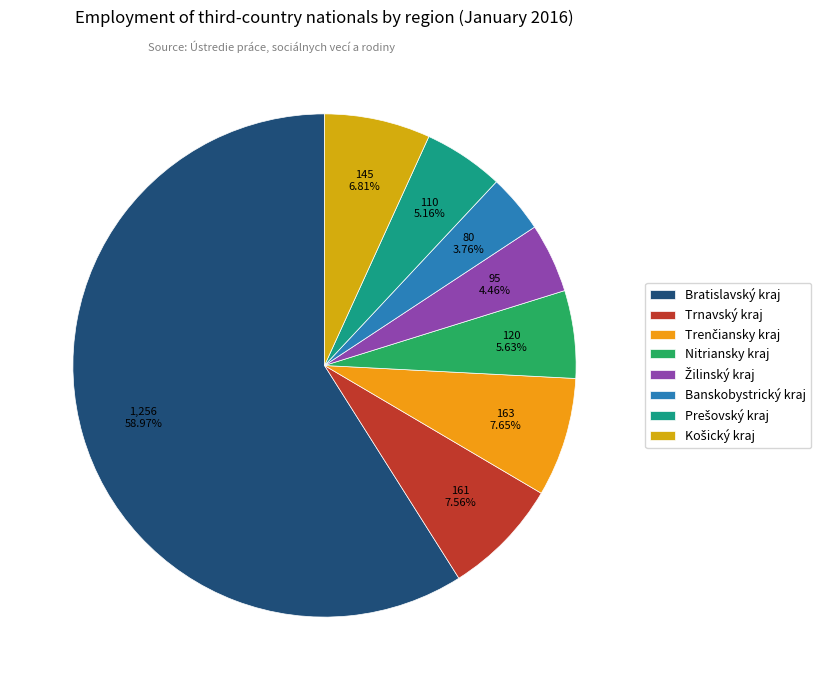

What percentage is the Banskobystrický kraj slice, to the nearest percent?

4%